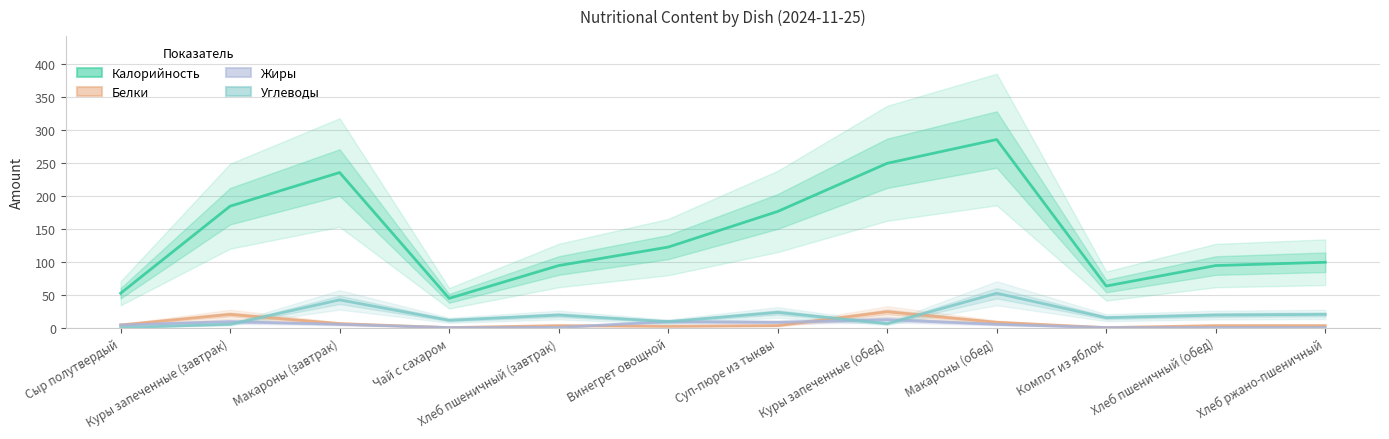

In Жиры, how many points are lower than both neighbors (excluding endpoints)?

2